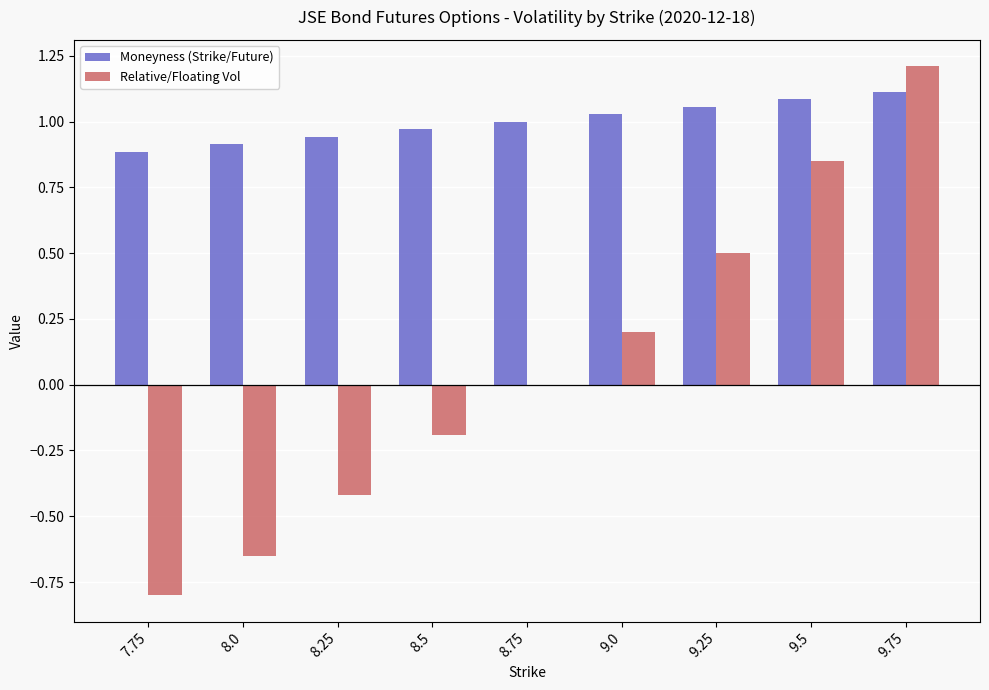

What is the sum of all Relative/Floating Vol values?

0.7